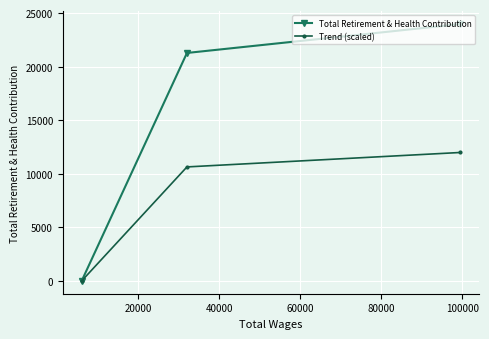

How many data points in Trend (scaled) are above 10639?

1